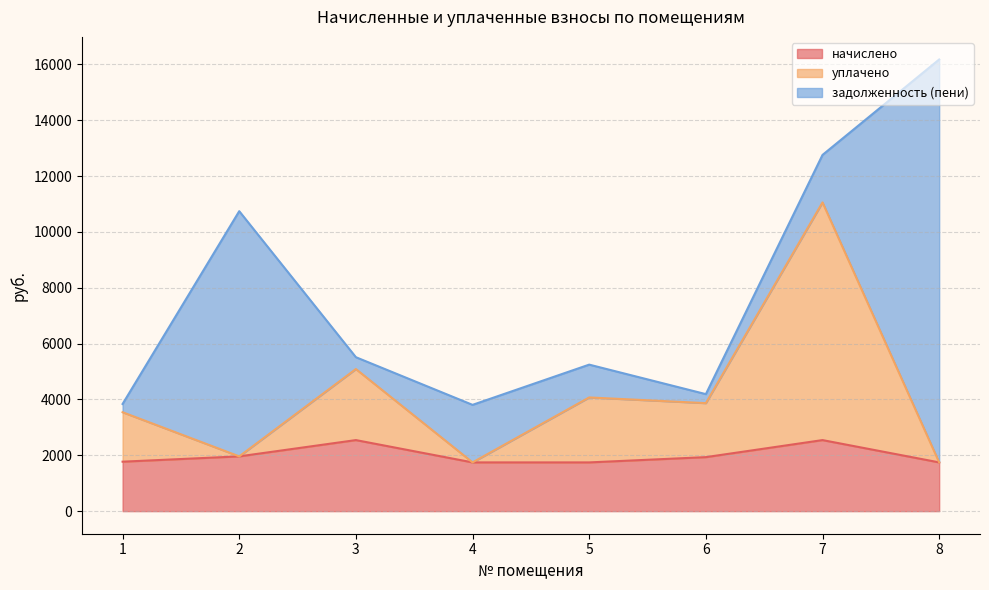

What is the value of the уплачено point at the 4th from the left?

1745.7